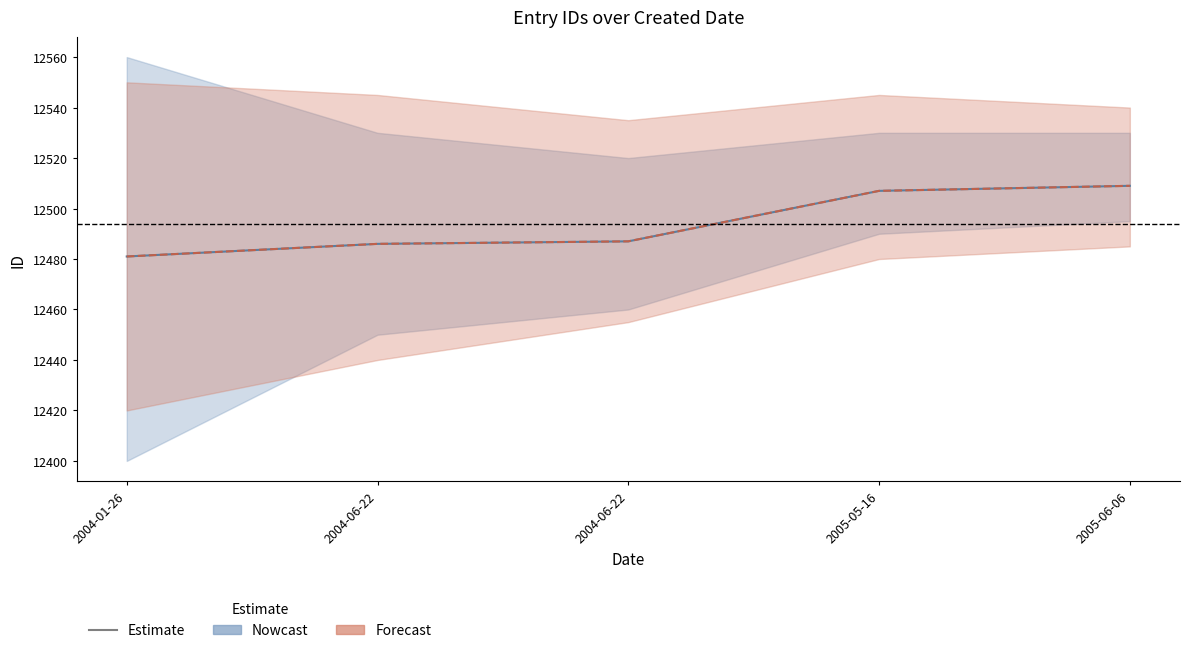

What is the difference between the second highest and minimum values in the Forecast series?

26